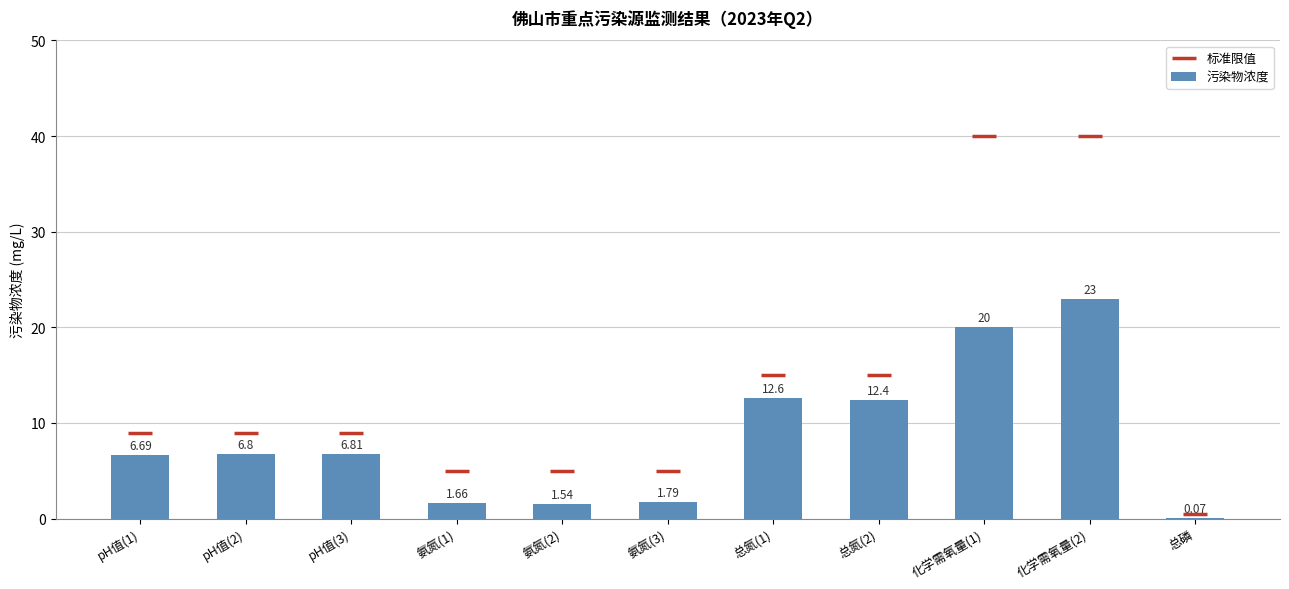

Which series has the largest total across all categories?

标准限值